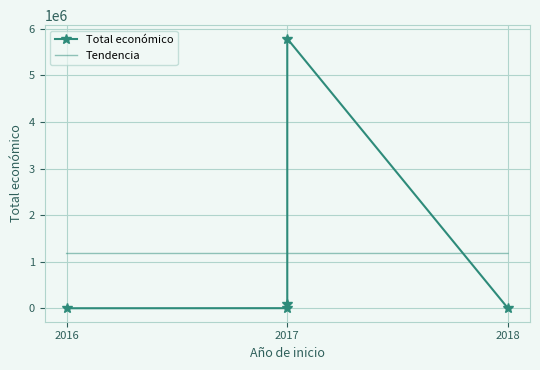

What is the value of the 1st point from the left?

4500